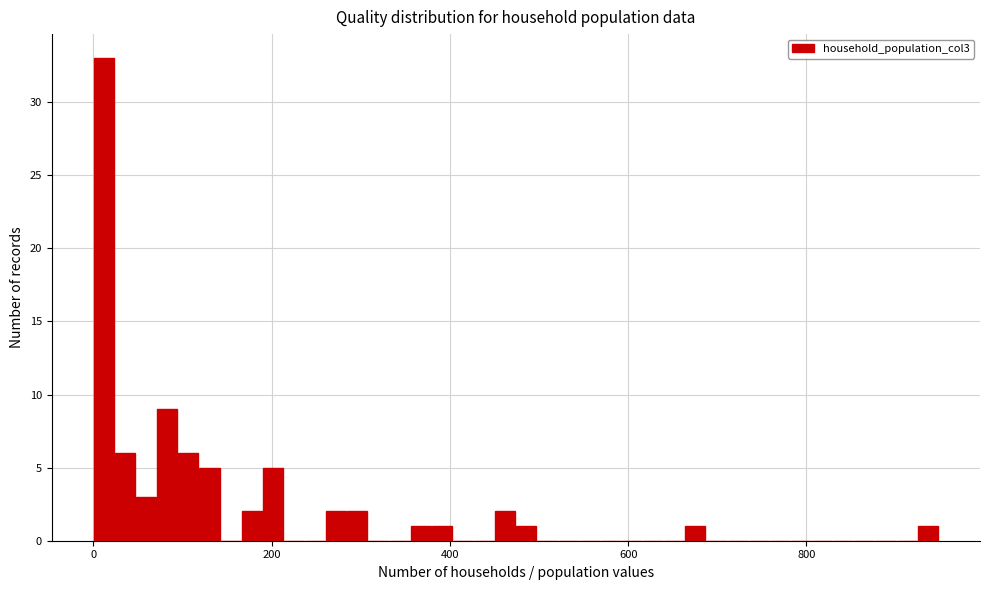

Around what value on the x-axis is the tallest bar? Give the approximate position of its centre, as read against the axis.

20